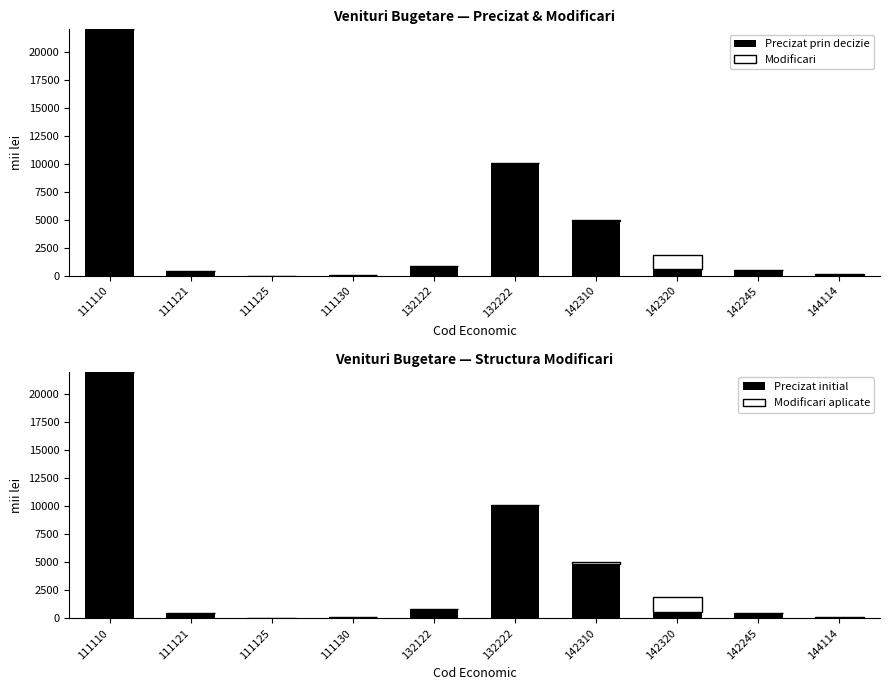

Reading left to right, what are all the values shown in this chart?

Precizat prin decizia: 111110=22000.0	111121=450.0	111125=25.0	111130=75.0	132122=834.3	132222=10093.0	142310=4880.4	142320=590.8	142245=500.0	144114=60.0
Modificari: 111110=0.0	111121=0.0	111125=0.0	111130=0.0	132122=0.0	132222=0.0	142310=138.0	142320=1278.0	142245=0.0	144114=87.3